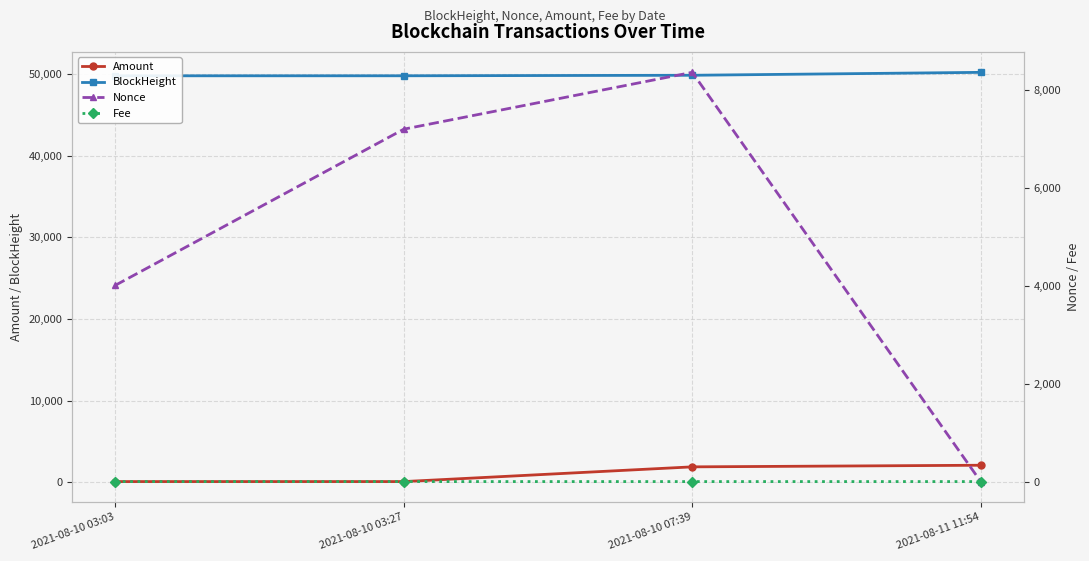

Reading left to right, extract all data points from this chart.

Amount: 2021-08-10 03:03=99.4	2021-08-10 03:27=99.8	2021-08-10 07:39=1901.6	2021-08-11 11:54=2099.7
BlockHeight: 2021-08-10 03:03=49783.0	2021-08-10 03:27=49786.0	2021-08-10 07:39=49848.0	2021-08-11 11:54=50206.0
Nonce: 2021-08-10 03:03=4006.0	2021-08-10 03:27=7191.0	2021-08-10 07:39=8350.0	2021-08-11 11:54=0.0
Fee: 2021-08-10 03:03=0.0	2021-08-10 03:27=0.0	2021-08-10 07:39=0.0	2021-08-11 11:54=0.1